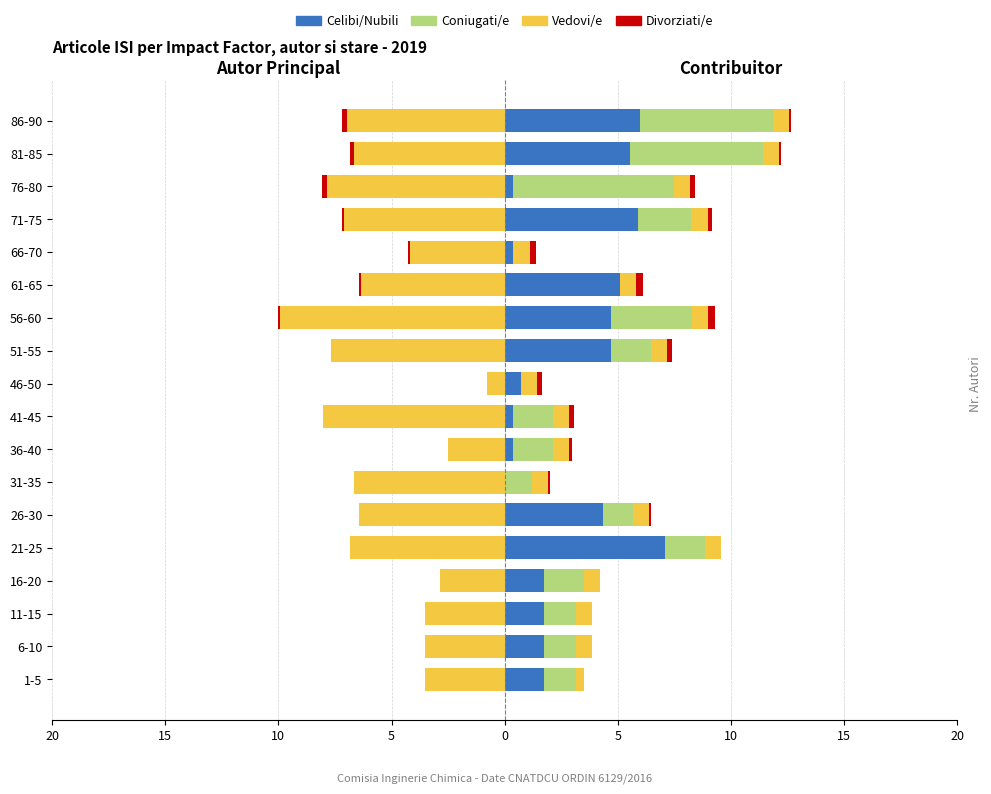

What is the difference between the maximum and minimum values in the Celibi/Nubili series?

7.1